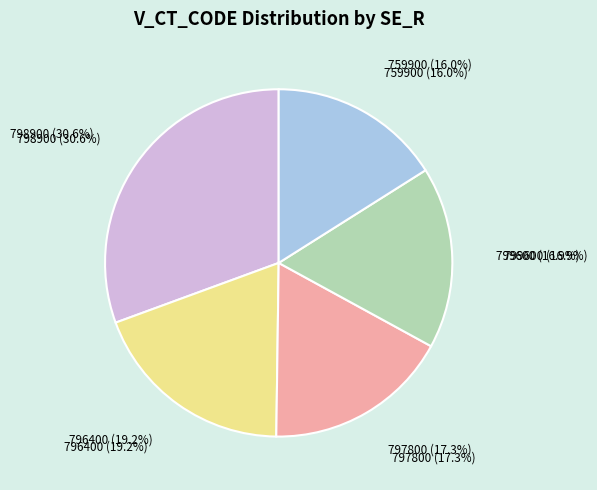

How many segments does this pie chart have?

5